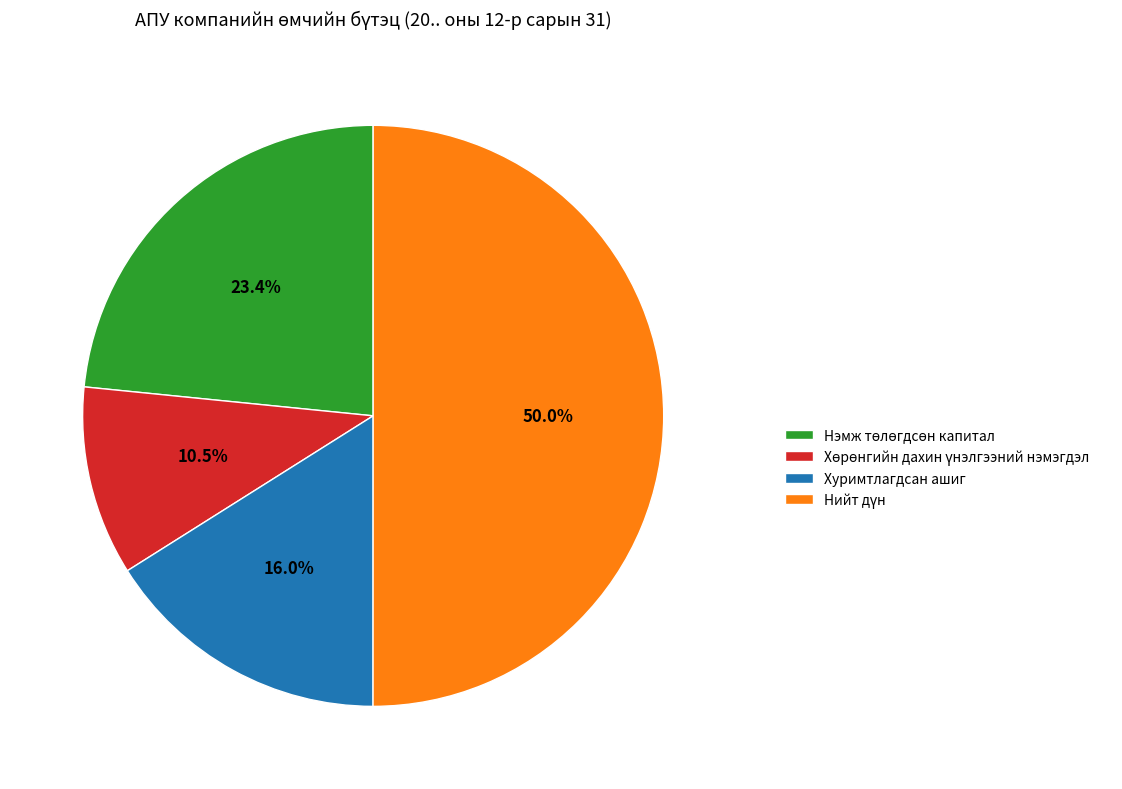

Does Хуримтлагдсан ашиг account for over 50% of the chart?

No